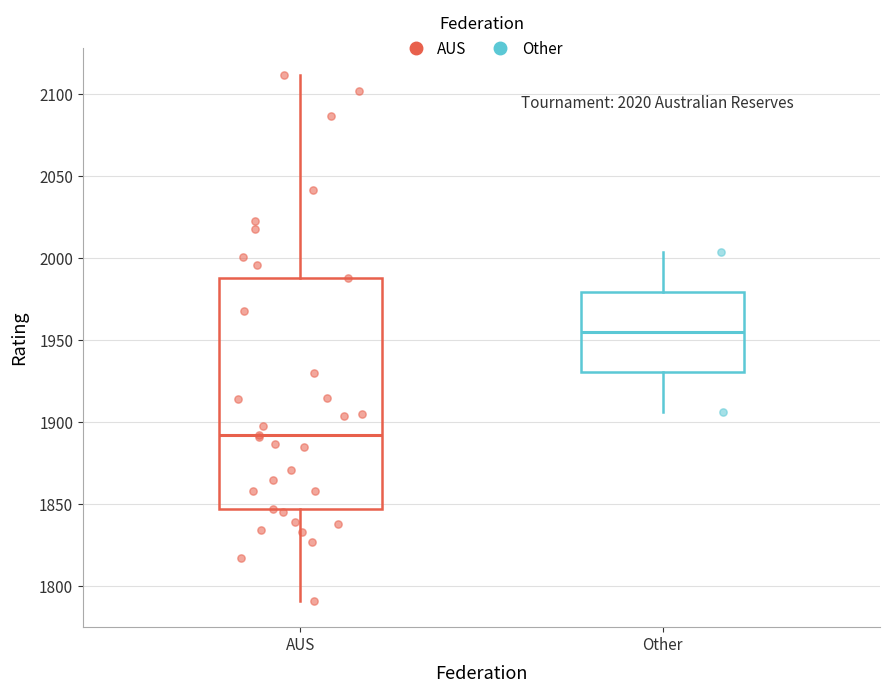

Reading left to right, read every box against the y-axis: the position of its median line, the range the box covers, and the ends of its whiskers. The values are not printed on the chart, so give them approximately, as read against the axis.

AUS: median 1890, box 1845 to 1990, whiskers 1790 to 2110
Other: median 1955, box 1930 to 1980, whiskers 1905 to 2005